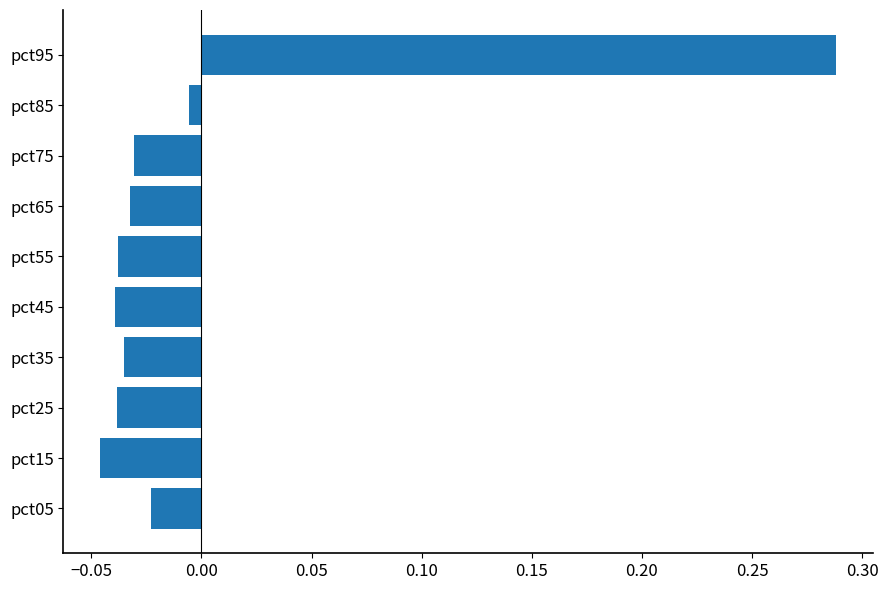

Which label corresponds to the largest value in the chart?

pct95